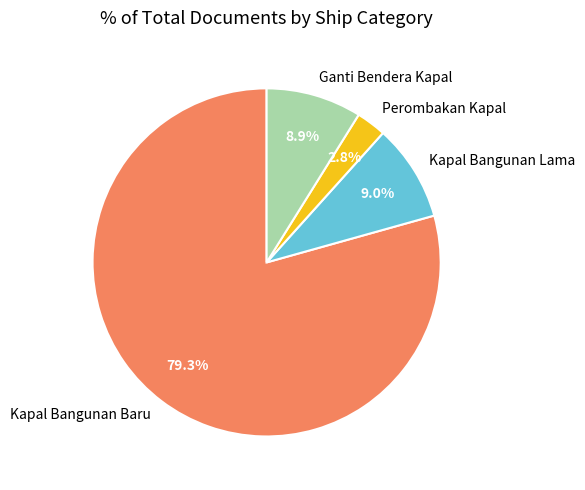

Is there any slice that represents more than half of the pie?

Yes